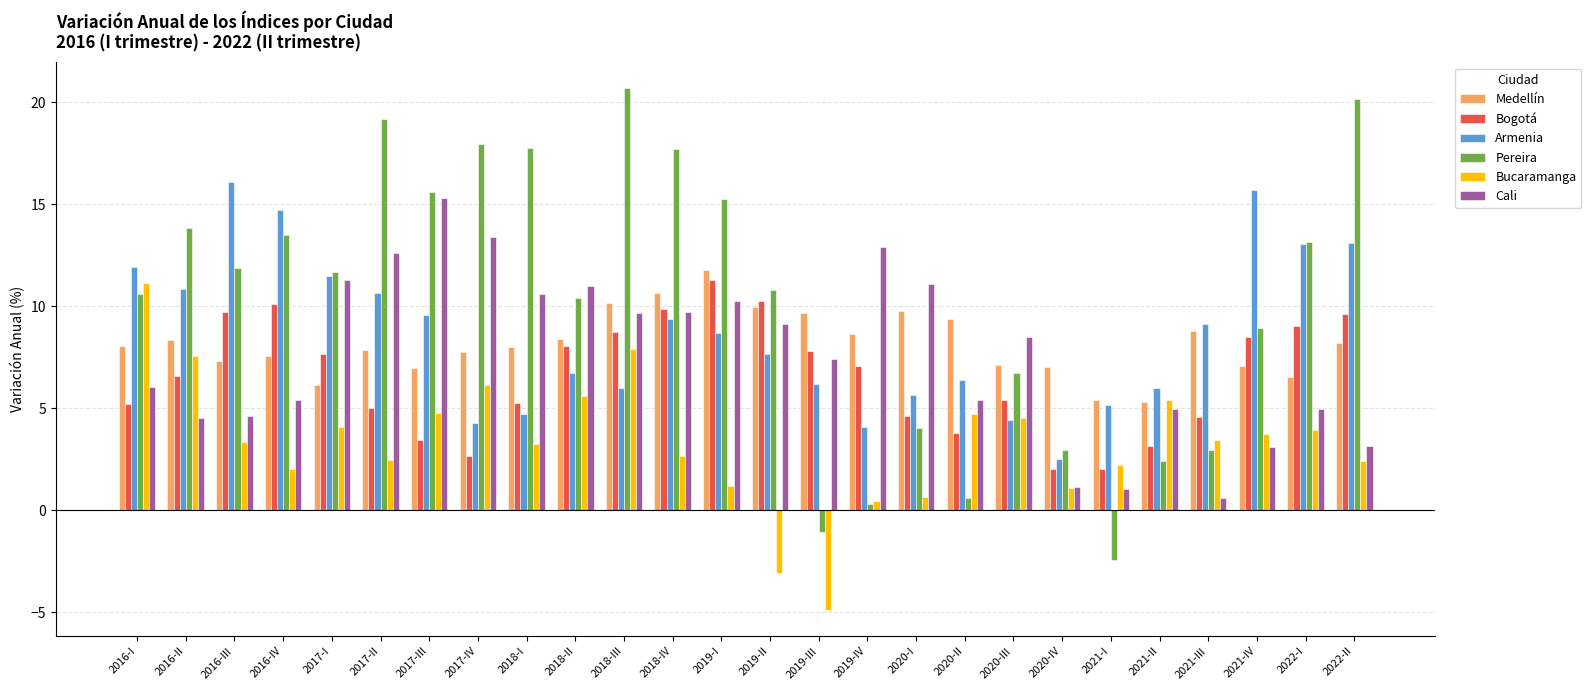

How many bars are there in total?

156